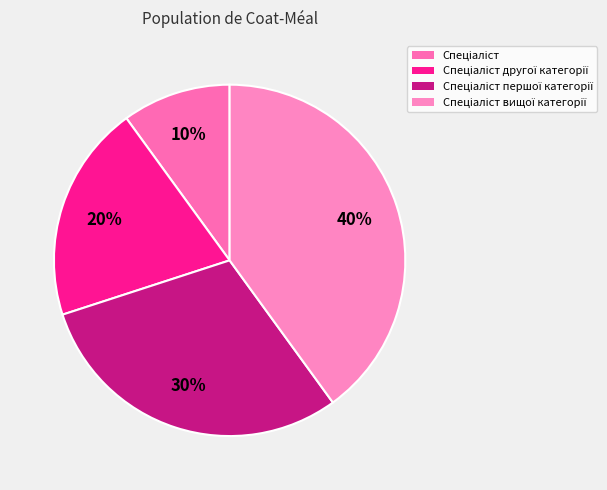

How many slices are in this pie chart?

4